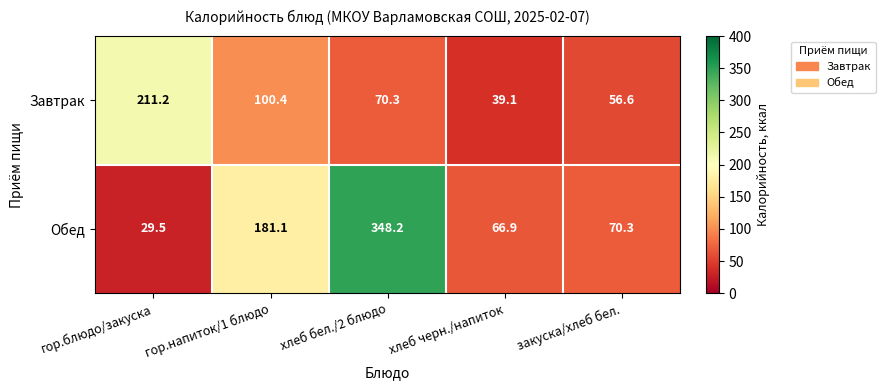

Which series has the largest range (max minus min)?

Обед